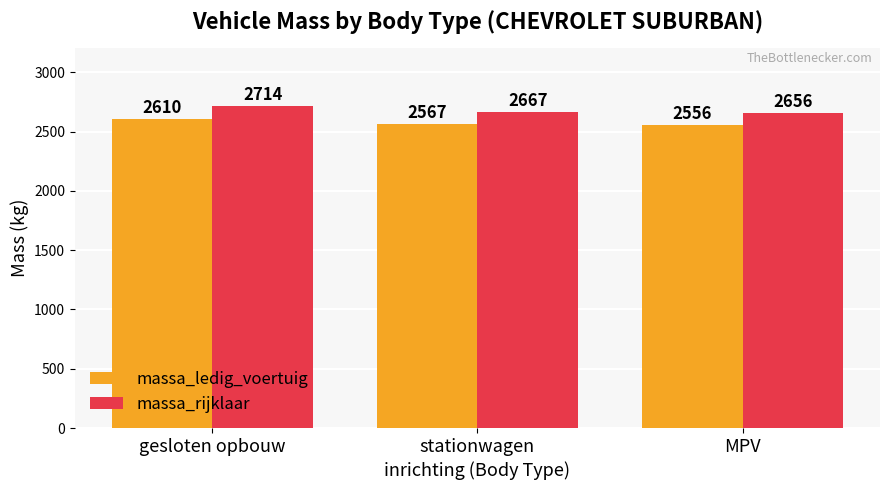

Which series has the largest range (max minus min)?

massa_rijklaar